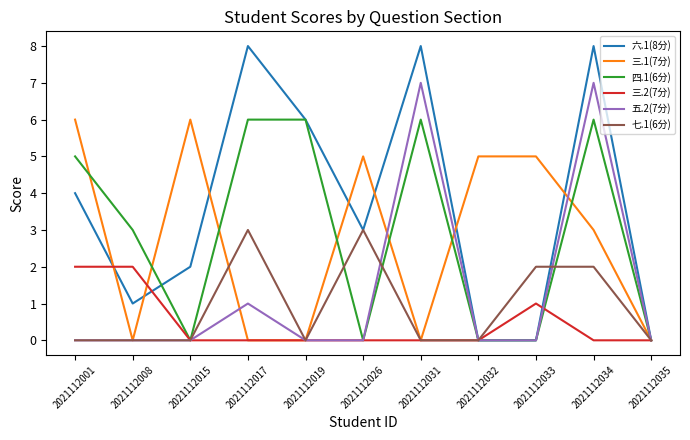

Where does the 六.1(8分) series first go above 3?

2021112001